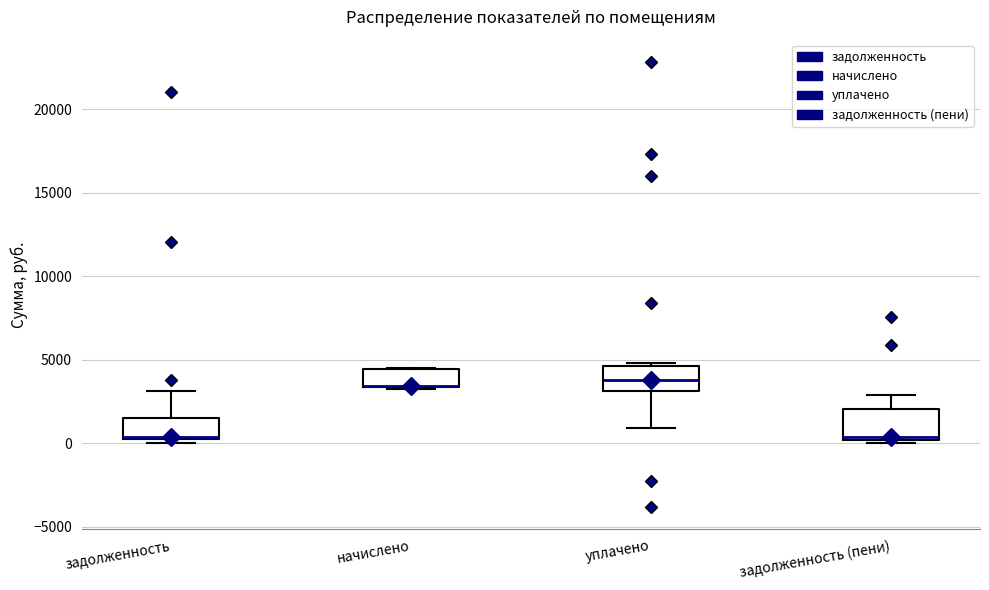

Reading left to right, transcribe this box plot: for each box, give where its median line is, the range the box spans, and where its two whiskers end, as read against the y-axis. The values are not printed on the chart, so give them approximately, as read against the axis.

задолженность: median 500 (drawn on the box's lower edge), box 500 to 1500, whiskers 0 to 3000
начислено: median 3500 (drawn on the box's lower edge), box 3500 to 4500, whiskers 3500 to 4500
уплачено: median 4000, box 3000 to 4500, whiskers 1000 to 5000
задолженность (пени): median 500, box 0 to 2000, whiskers 0 (just below the box's lower edge) to 3000